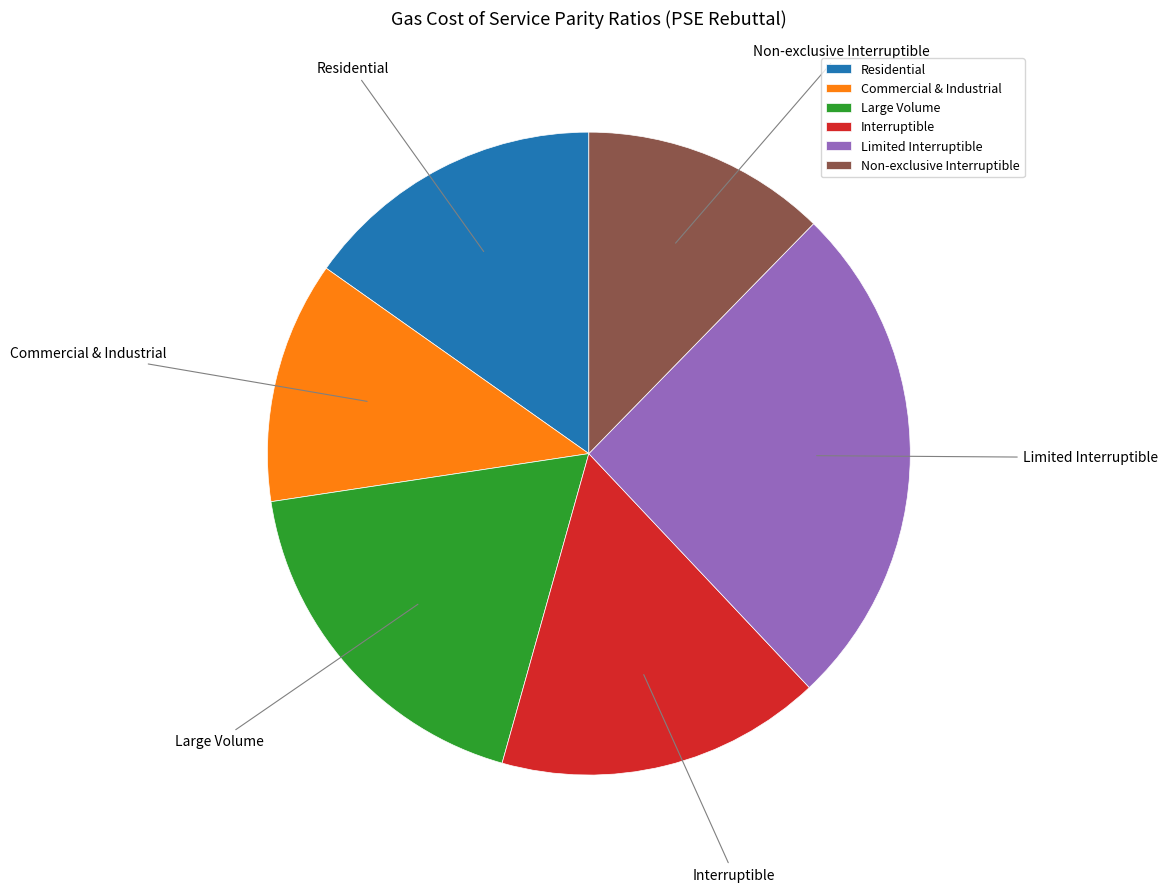

Is it true that Interruptible is 8% of the pie?

False